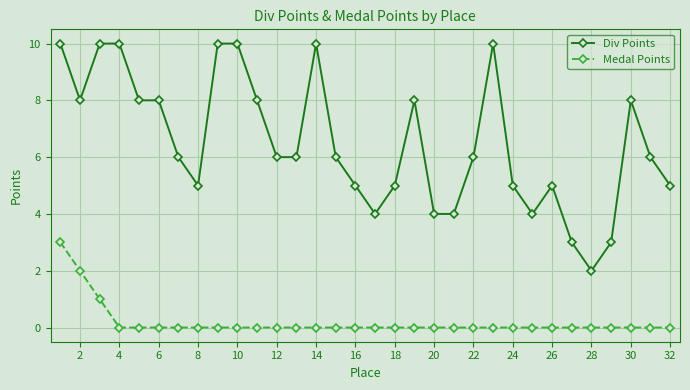

Does the chart have visible grid lines?

Yes